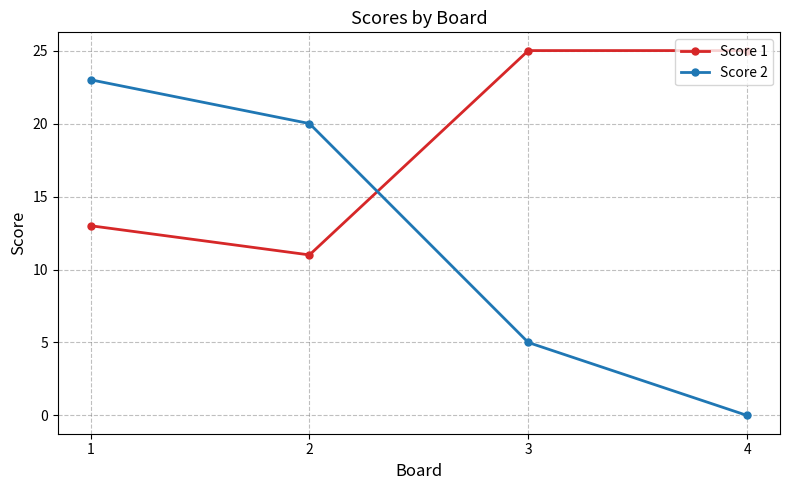

After their last crossing, which series has the higher values: Score 2 or Score 1?

Score 1